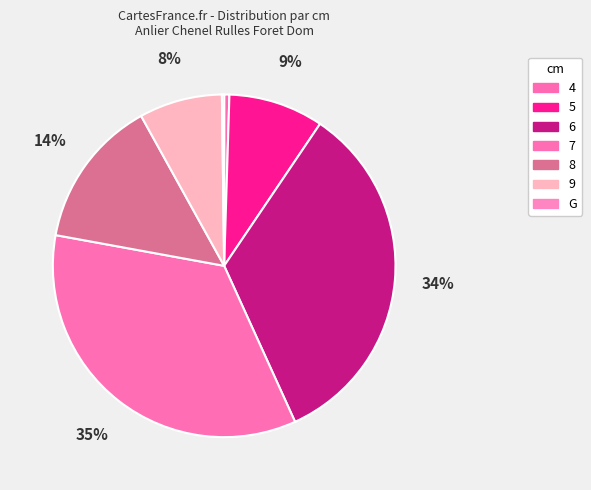

How many segments does this pie chart have?

7